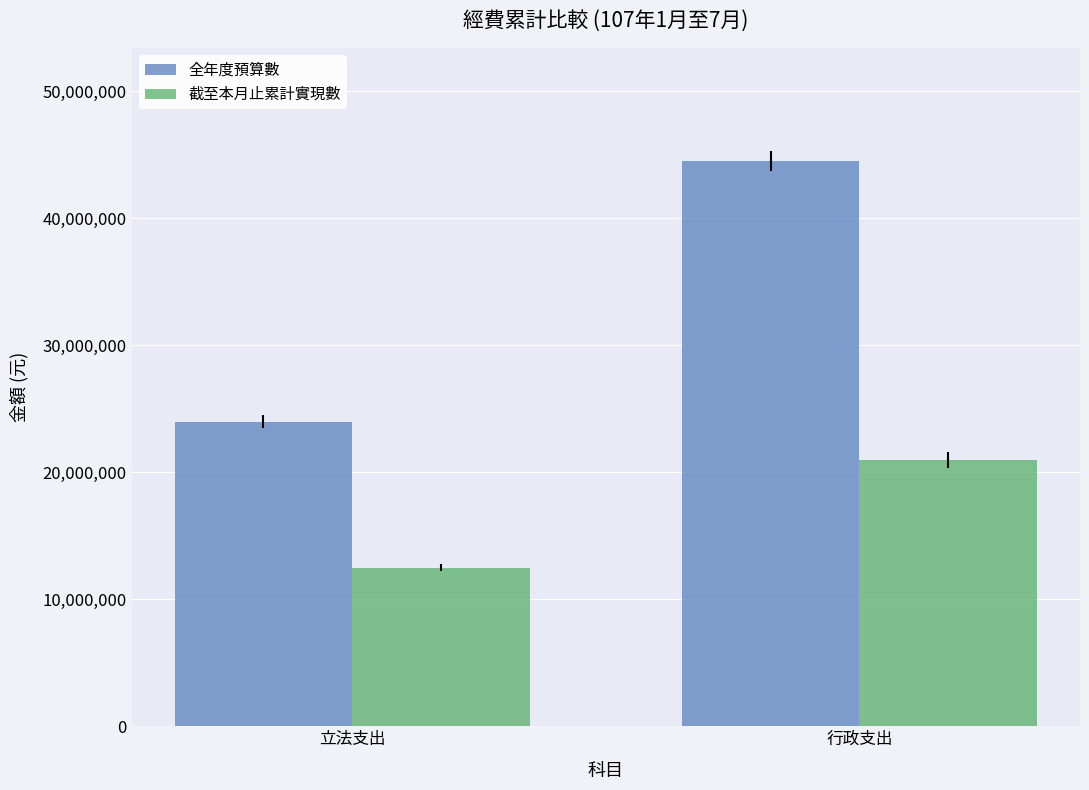

List the labels in order of 截至本月止累計實現數 value, largest first.

行政支出, 立法支出